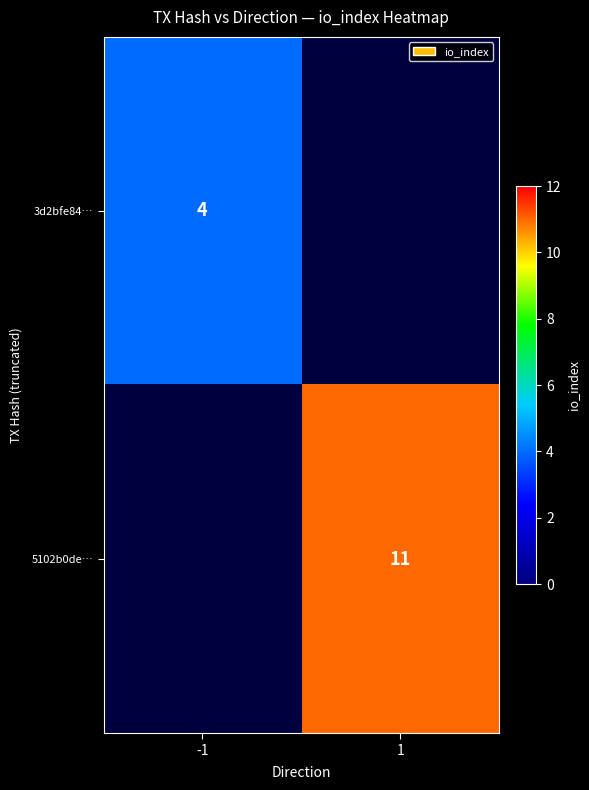

Which has a higher value, -1 or 1?

1